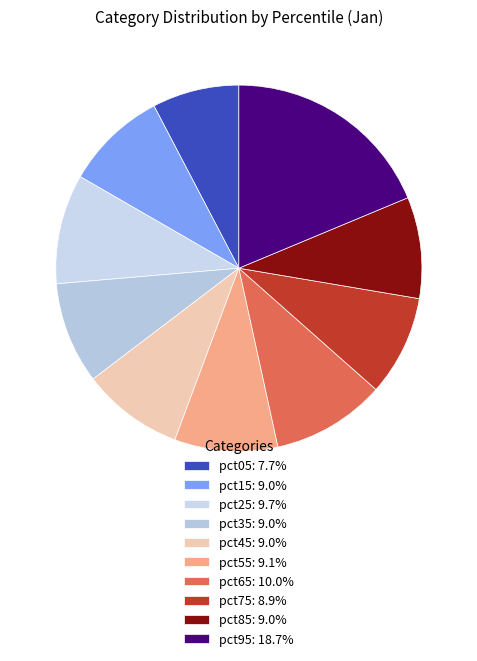

To the nearest percent, what portion does pct85 represent?

9%